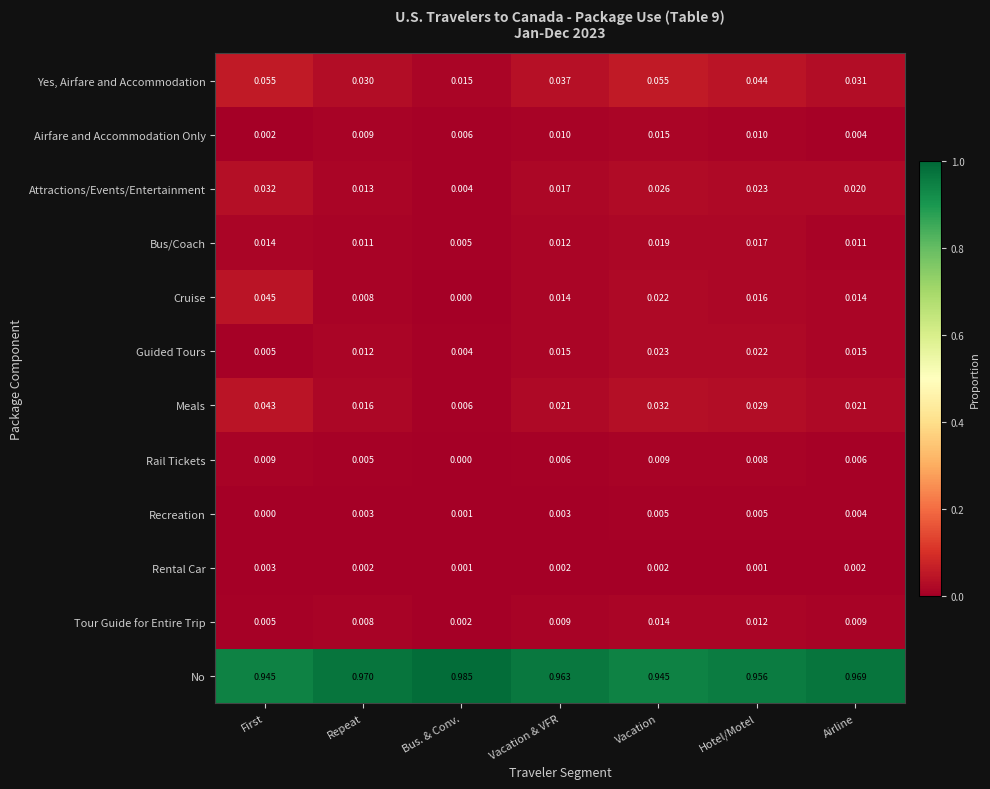

Which category has the lowest value in the Recreation series?

First